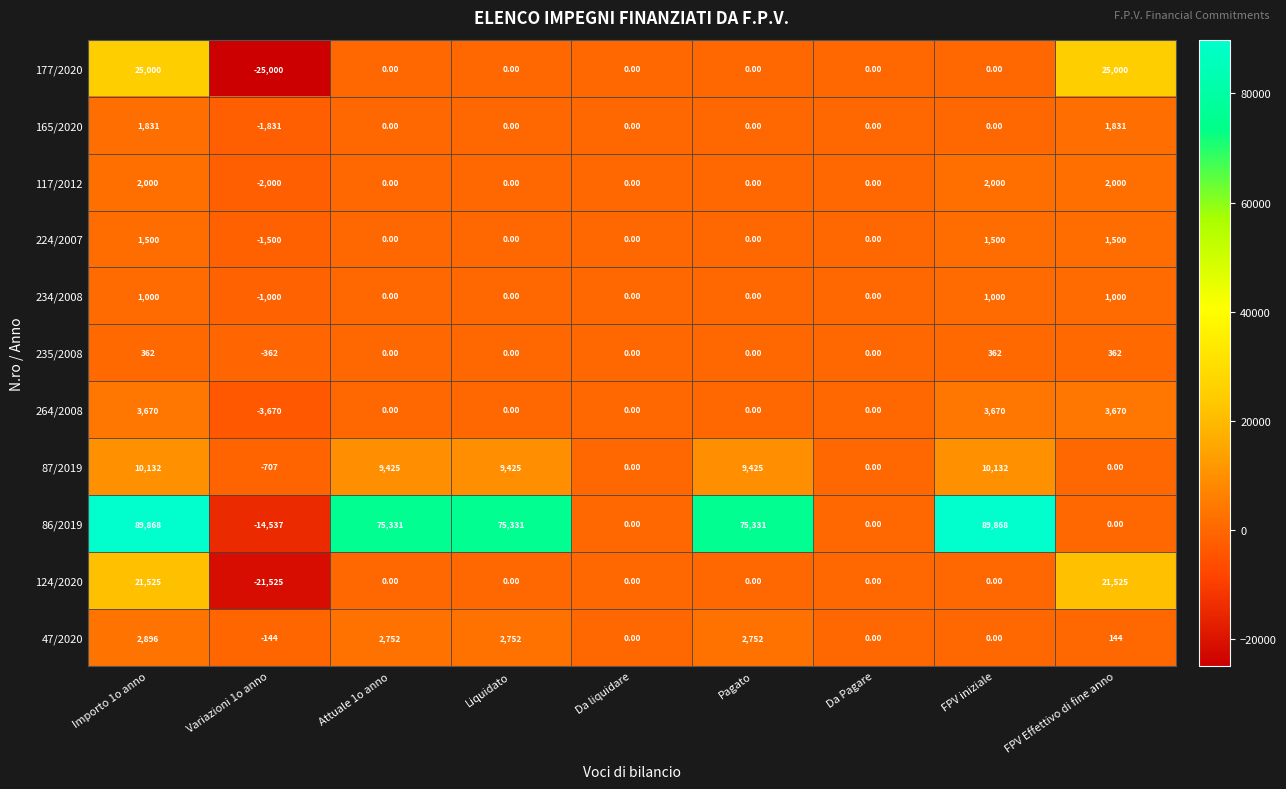

What is the difference between the 47/2020 values at FPV Effettivo di fine anno and FPV iniziale?

144